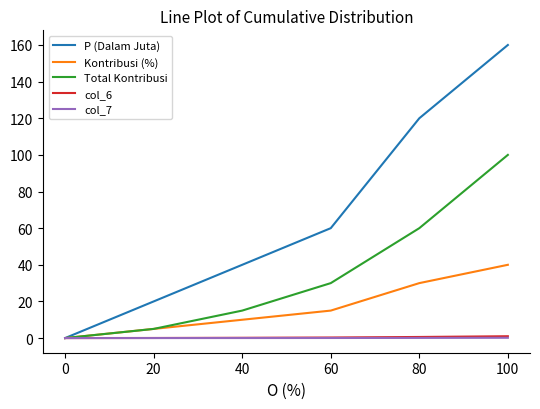

Which series has the largest total across all categories?

P (Dalam Juta)